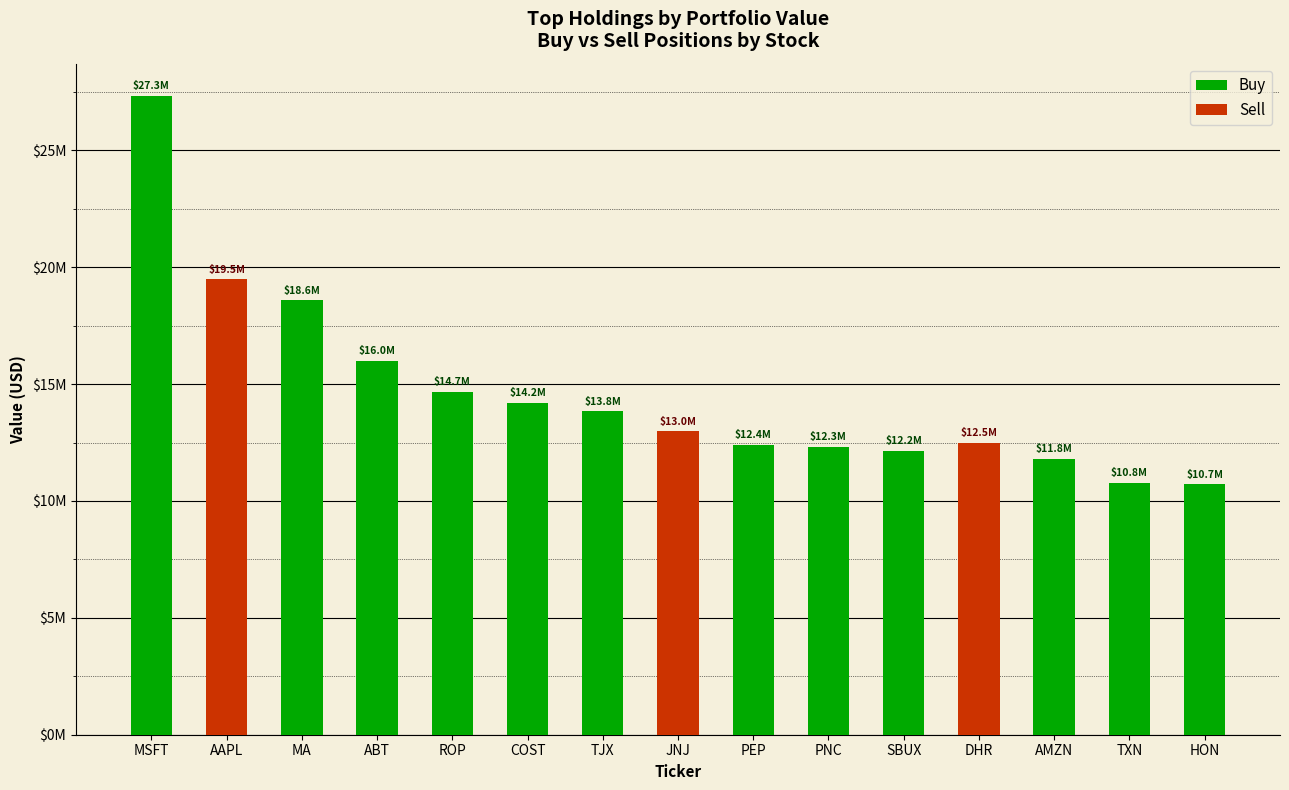

How many values in Buy are above zero?

12